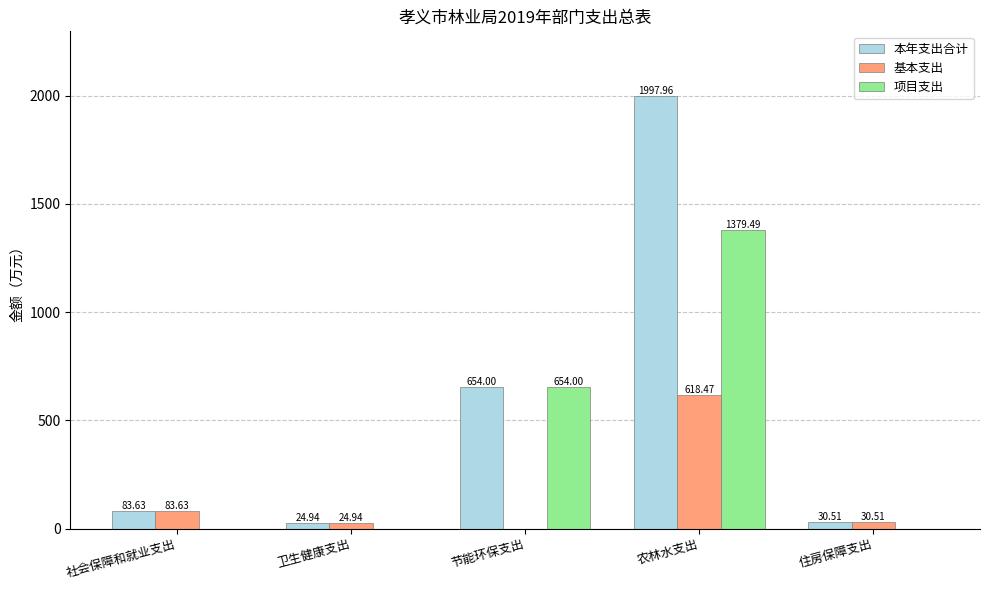

True or false: 项目支出 has a value of 0.0 at 社会保障和就业支出.

True